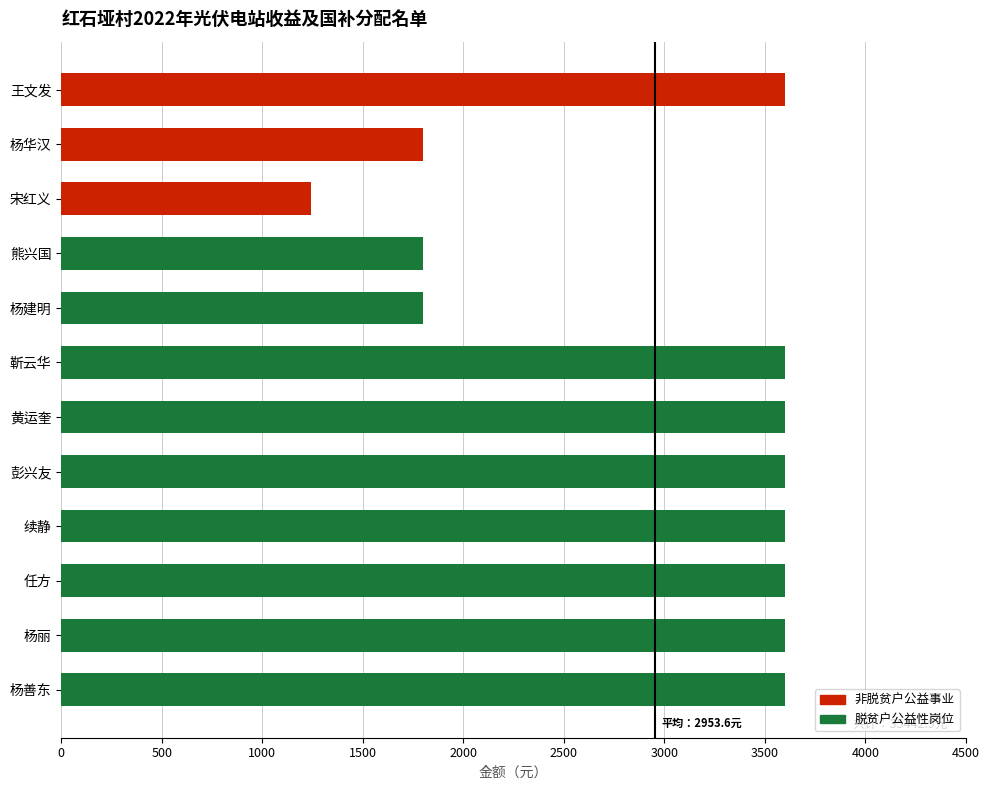

What is the label of the 8th bar from the top?

彭兴友